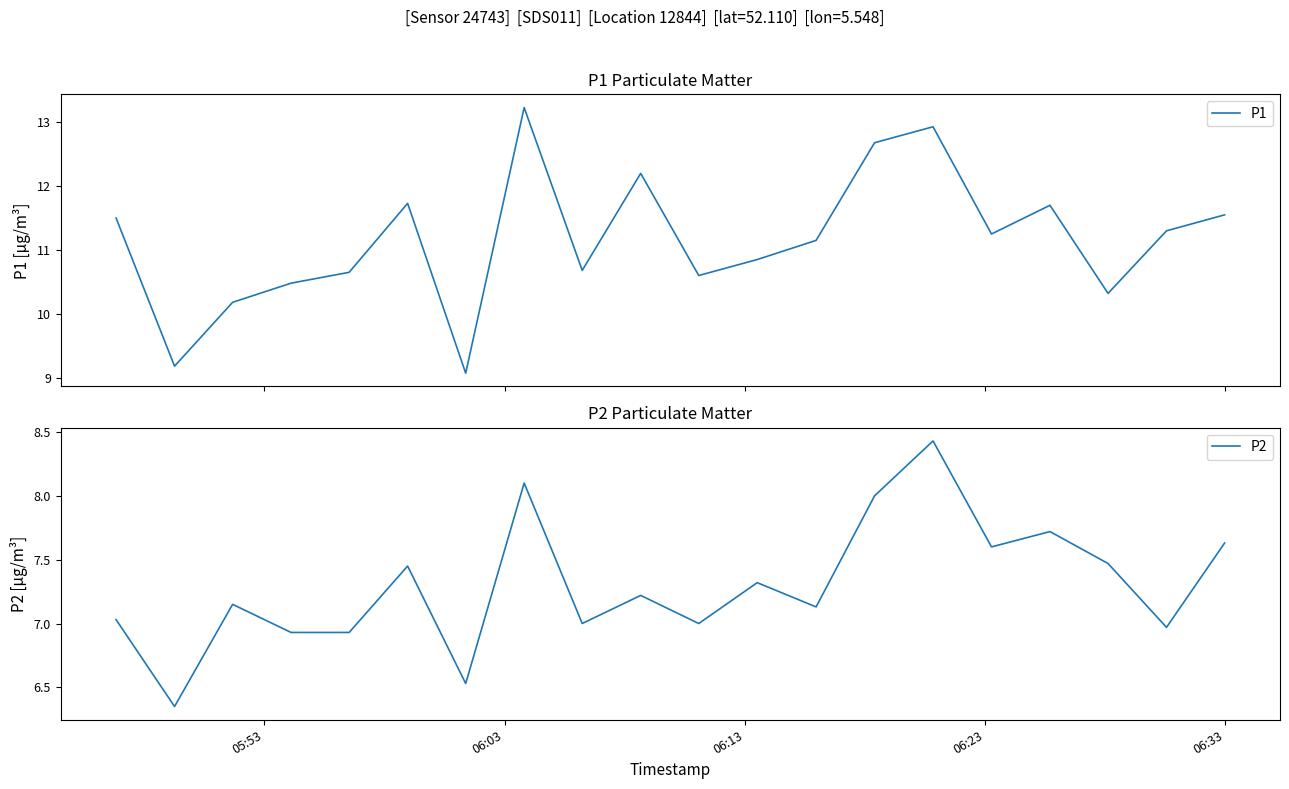

True or false: P2 and P1 intersect in this chart.

False